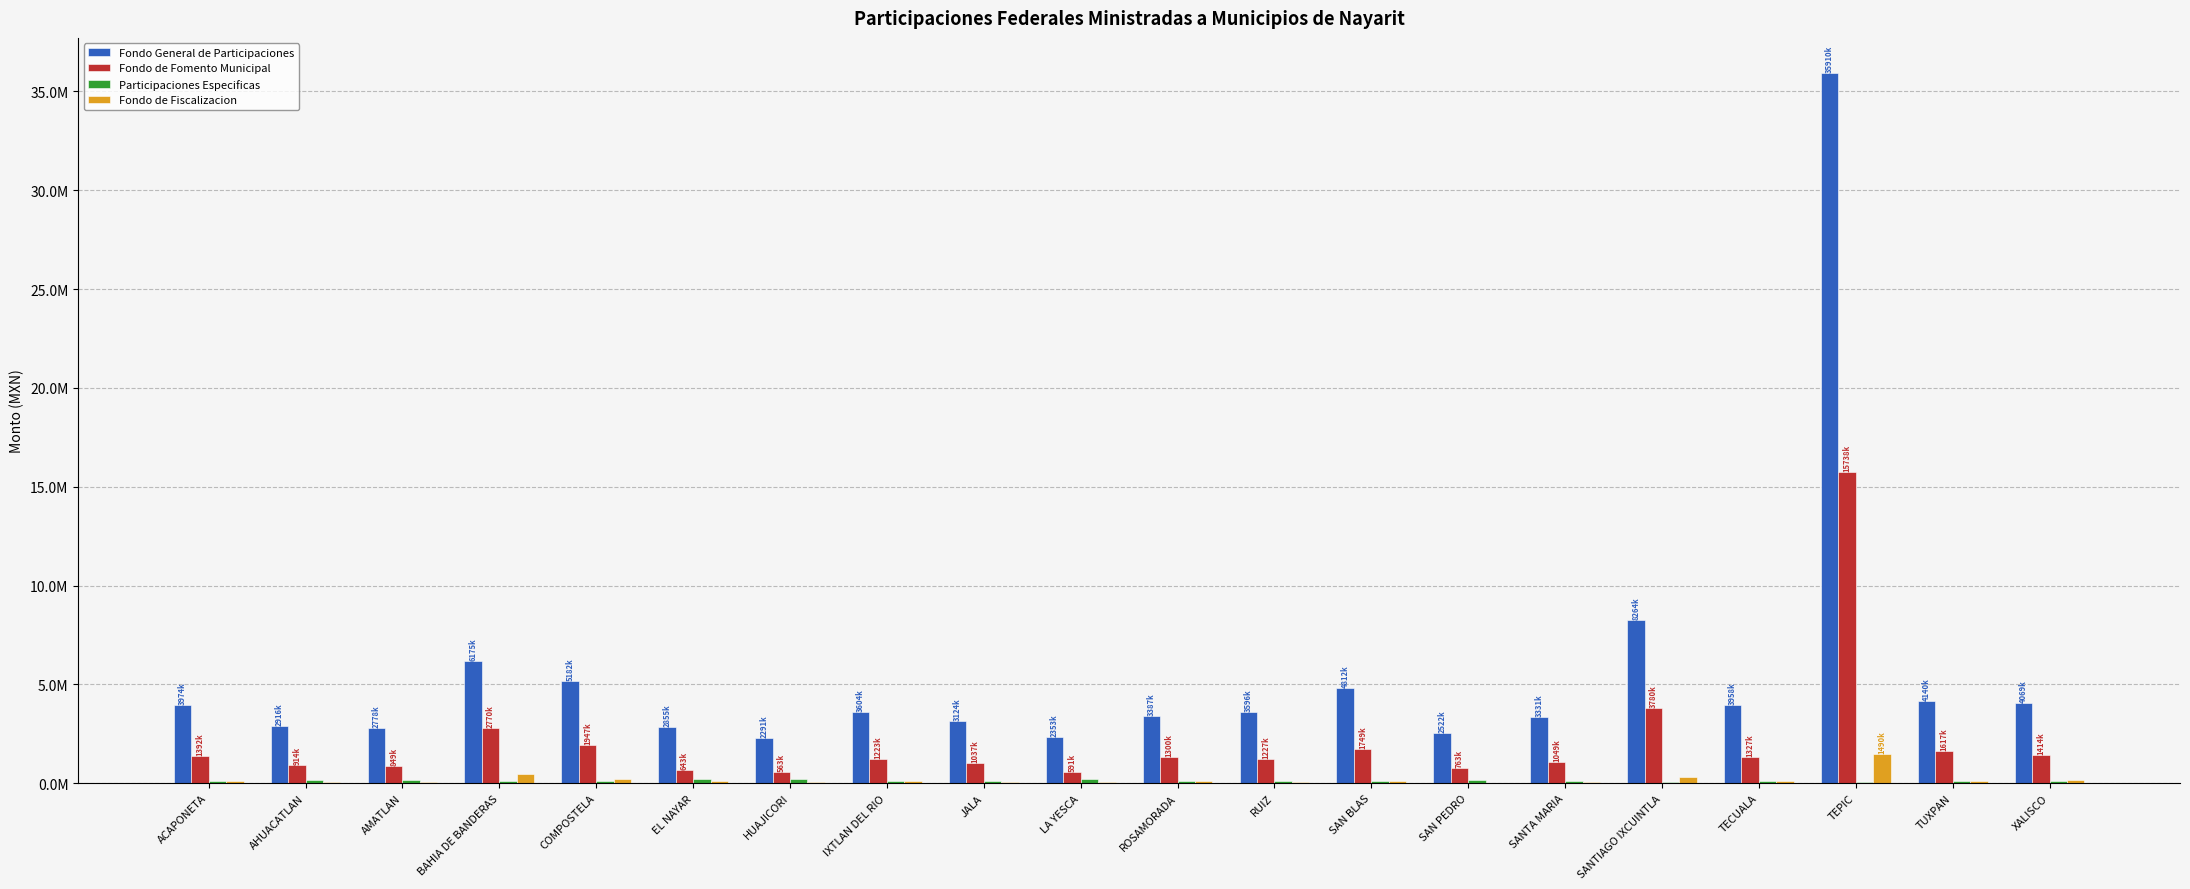

What is the greatest value displayed?

35910686.8